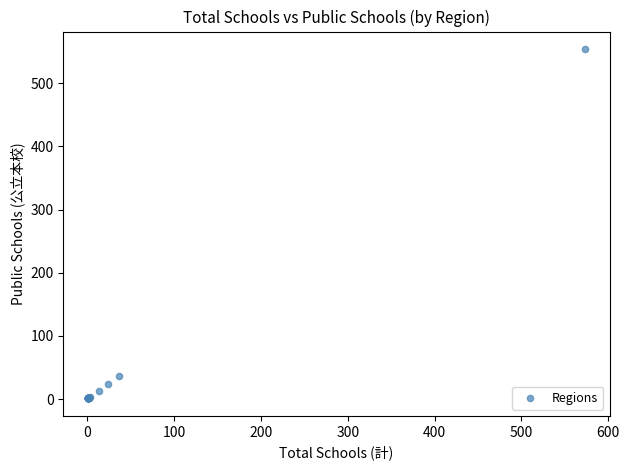

What Y value in the scatter plot is closest to 277?

36